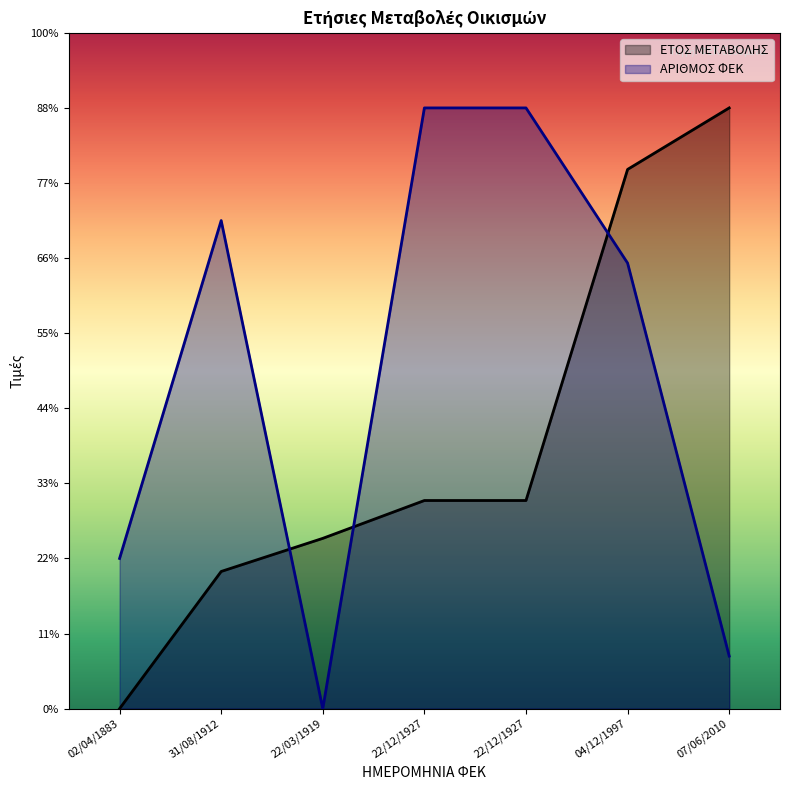

At which label does ΕΤΟΣ ΜΕΤΑΒΟΛΗΣ first exceed 138?

22/12/1927